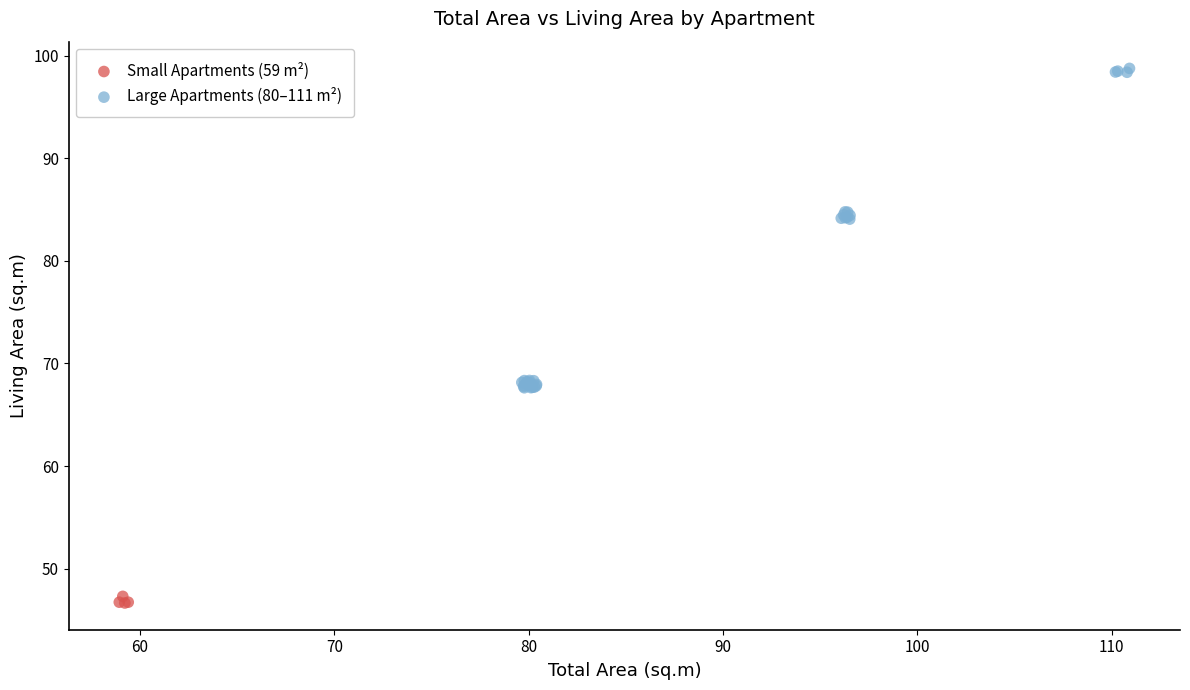

What are all the series names shown in the legend?

Small Apartments (59 m²), Large Apartments (80–111 m²)